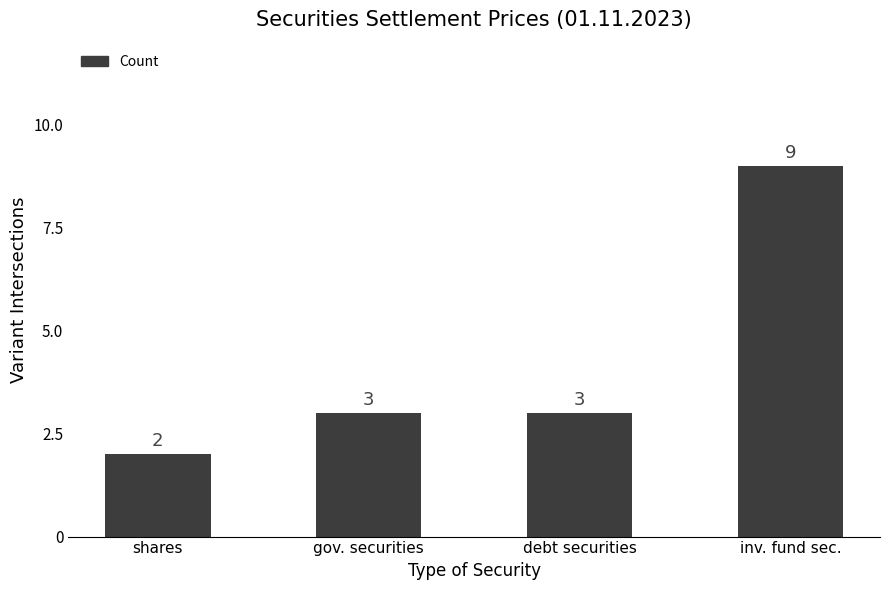

Which category has the highest value across all series?

inv. fund sec.